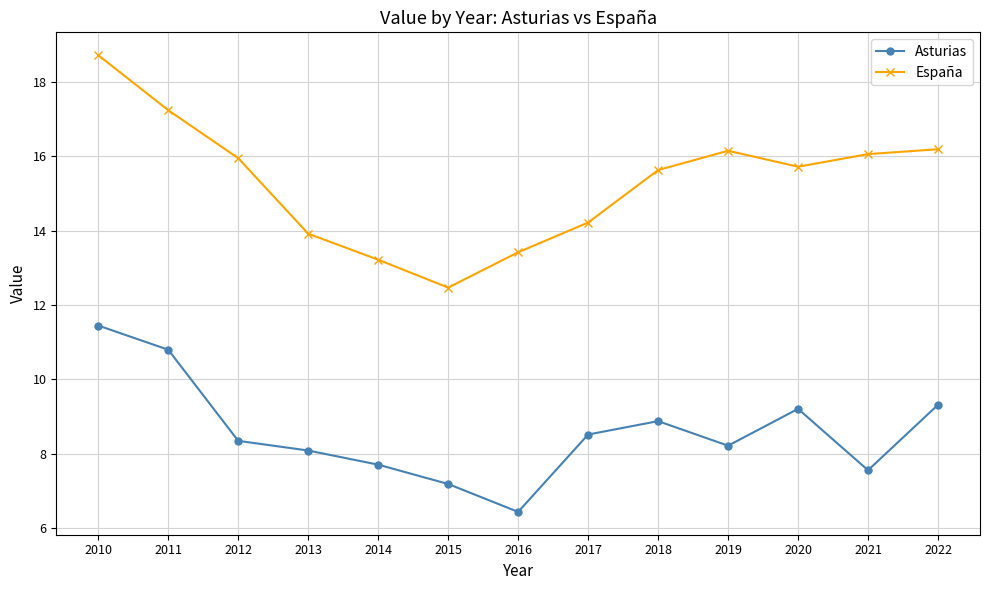

What are all the series names shown in the legend?

Asturias, España